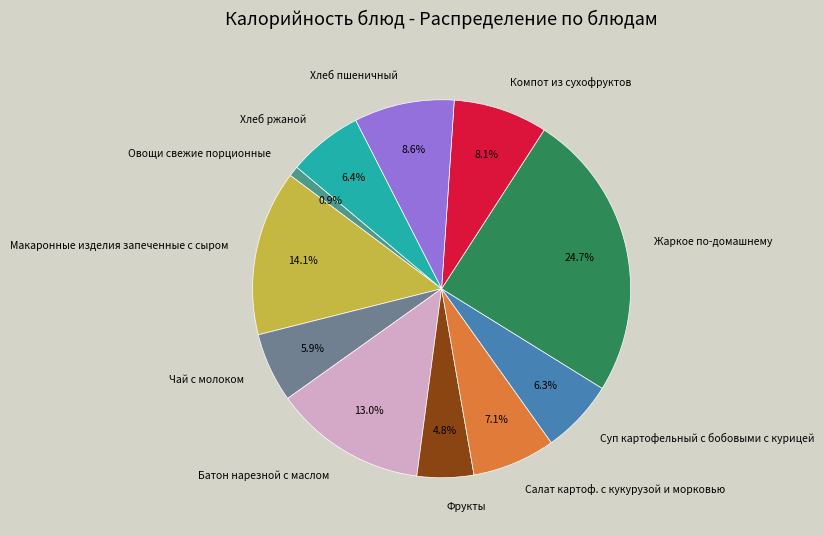

How many segments does this pie chart have?

11